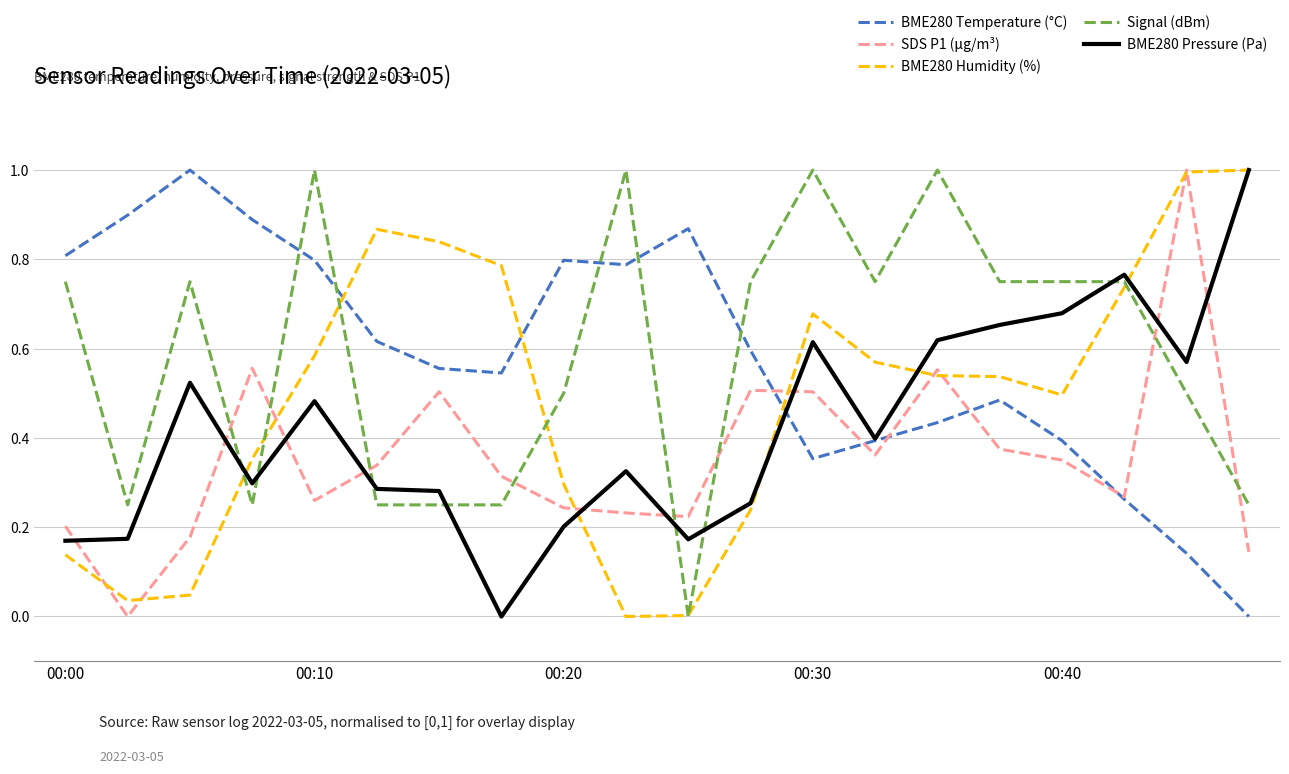

At how many categories does at least one series exceed 0?

20